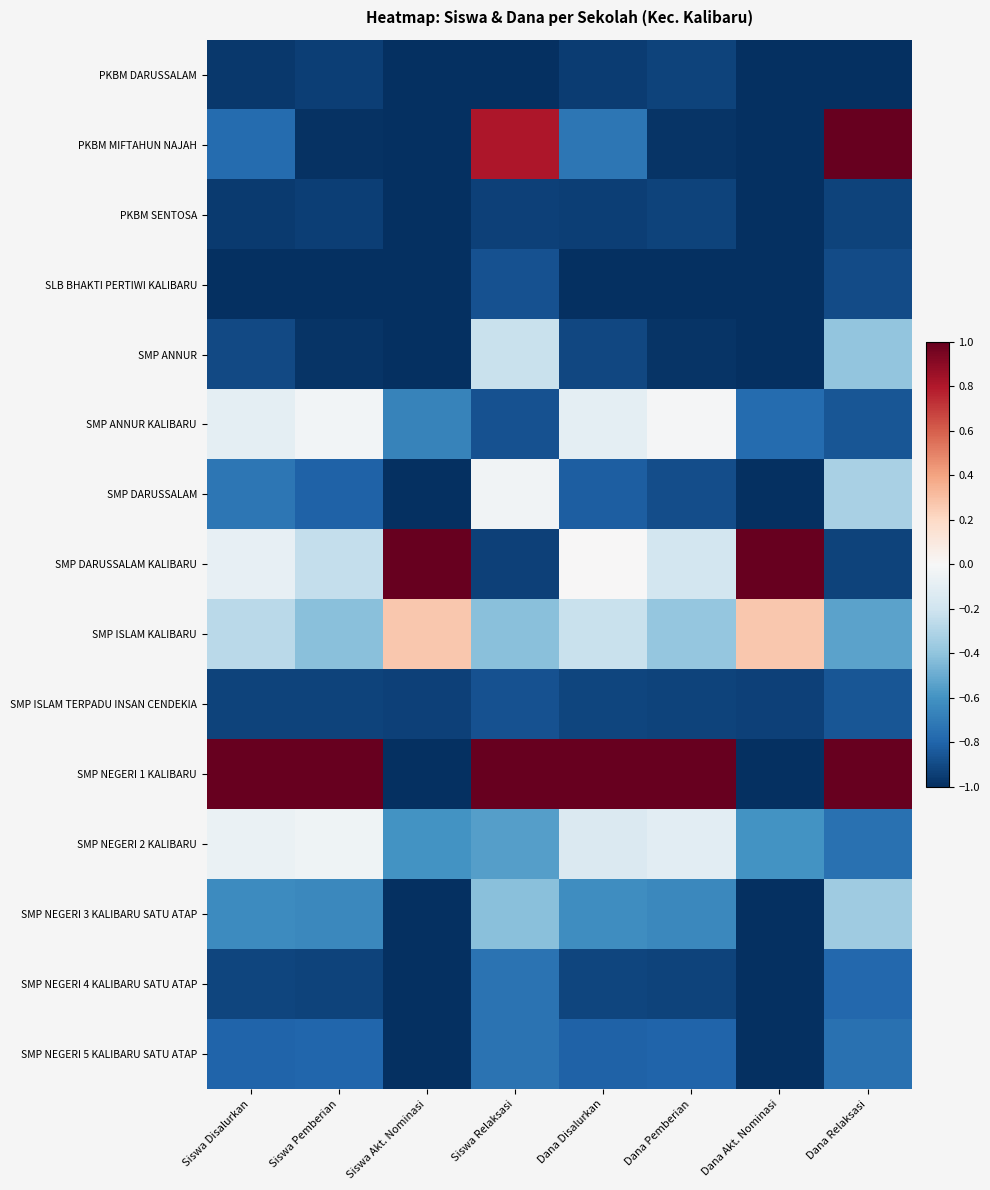

Which label corresponds to the smallest value in the chart?

Siswa Akt. Nominasi